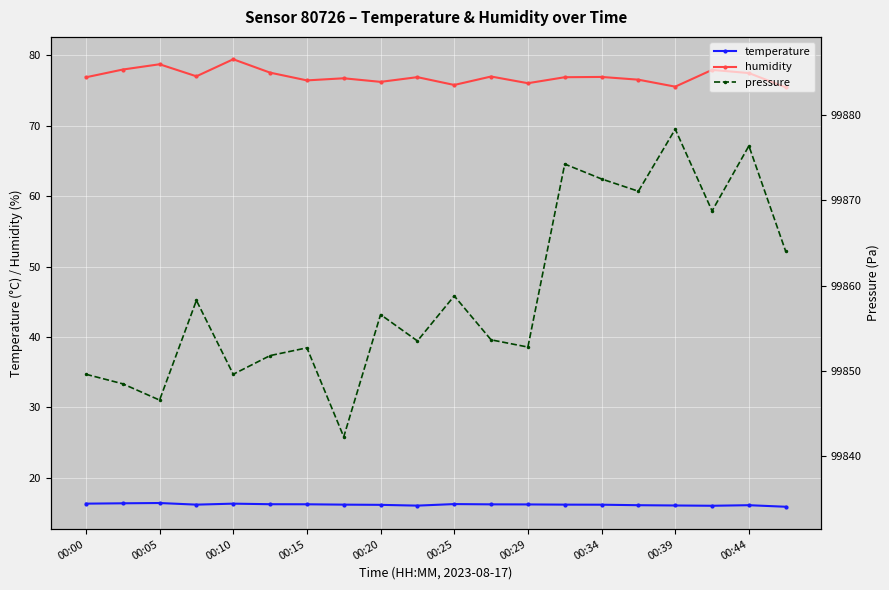

True or false: humidity and temperature intersect in this chart.

False